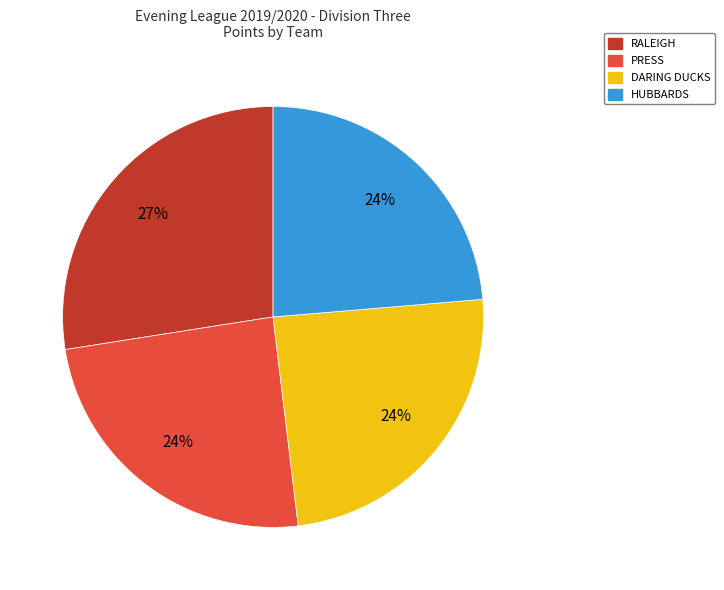

How many segments does this pie chart have?

4